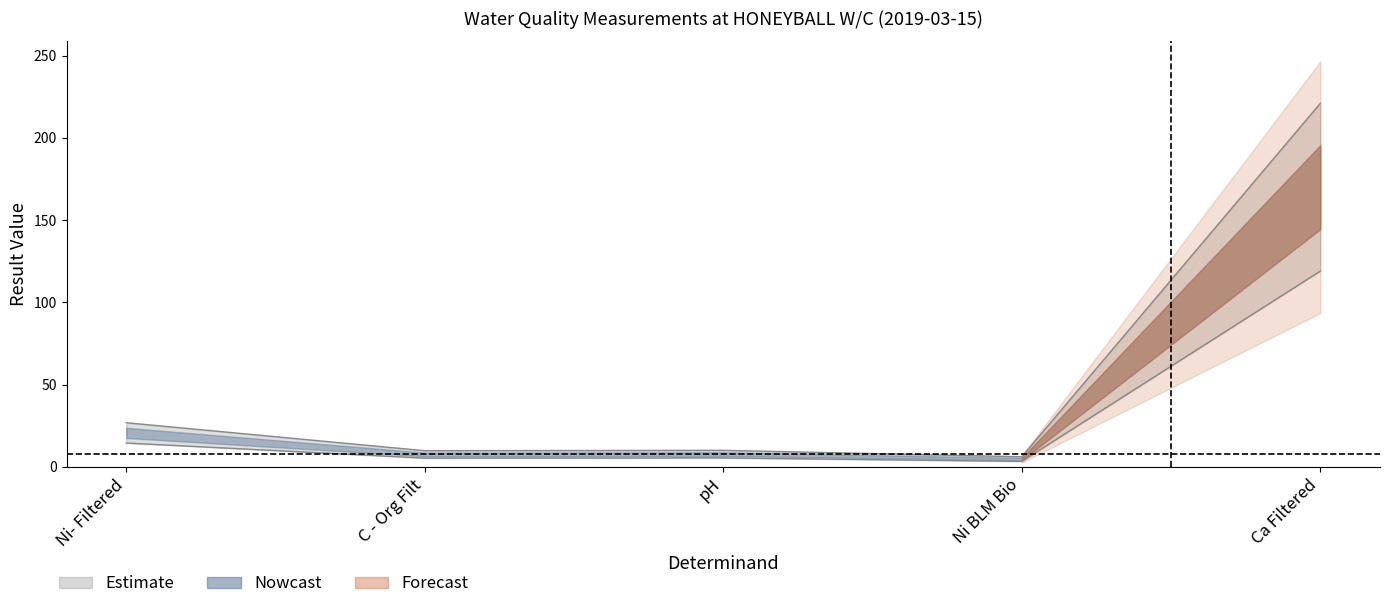

True or false: pH and Ni- Filtered cross at least once.

False